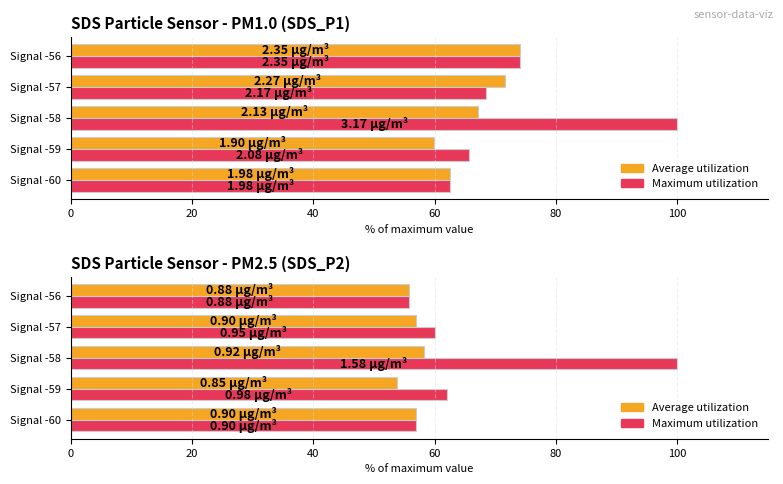

Is it true that Max SDS_P2 equals 81.7 at Signal -60?

False